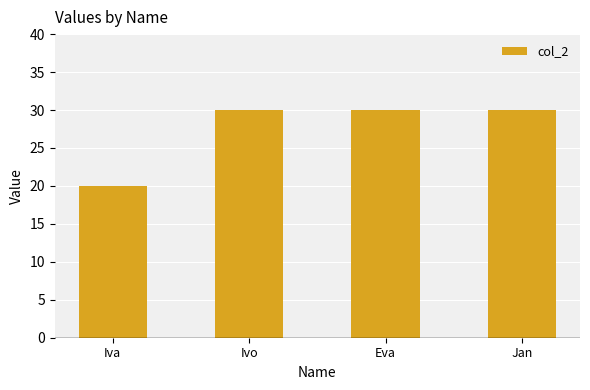

Reading left to right, list all the values displayed in this chart.

20	30	30	30